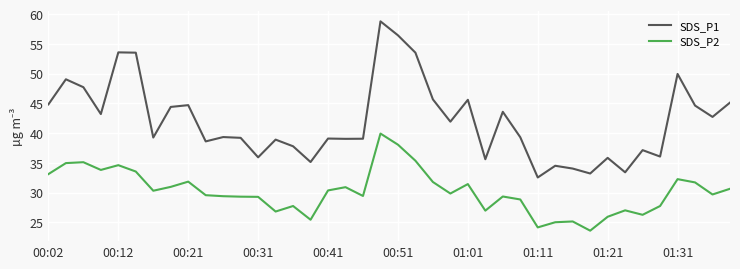

What is the minimum value for SDS_P1?

32.5